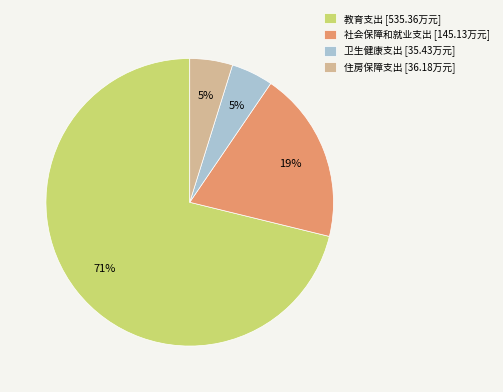

To the nearest percent, what portion does 住房保障支出 represent?

5%